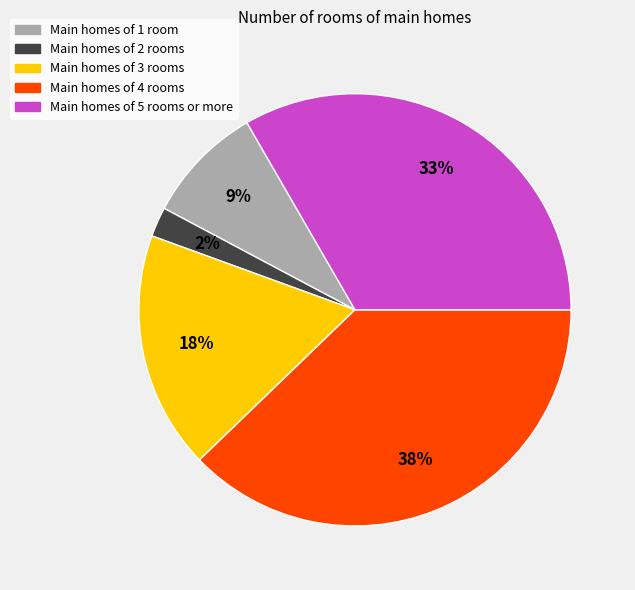

How many slices are in this pie chart?

5